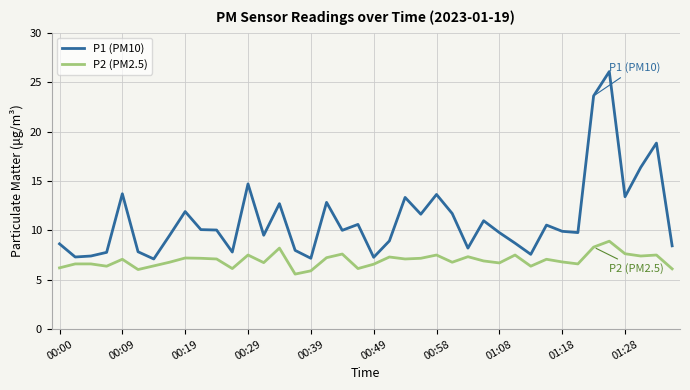

Which series has the widest spread of values?

P1 (PM10)